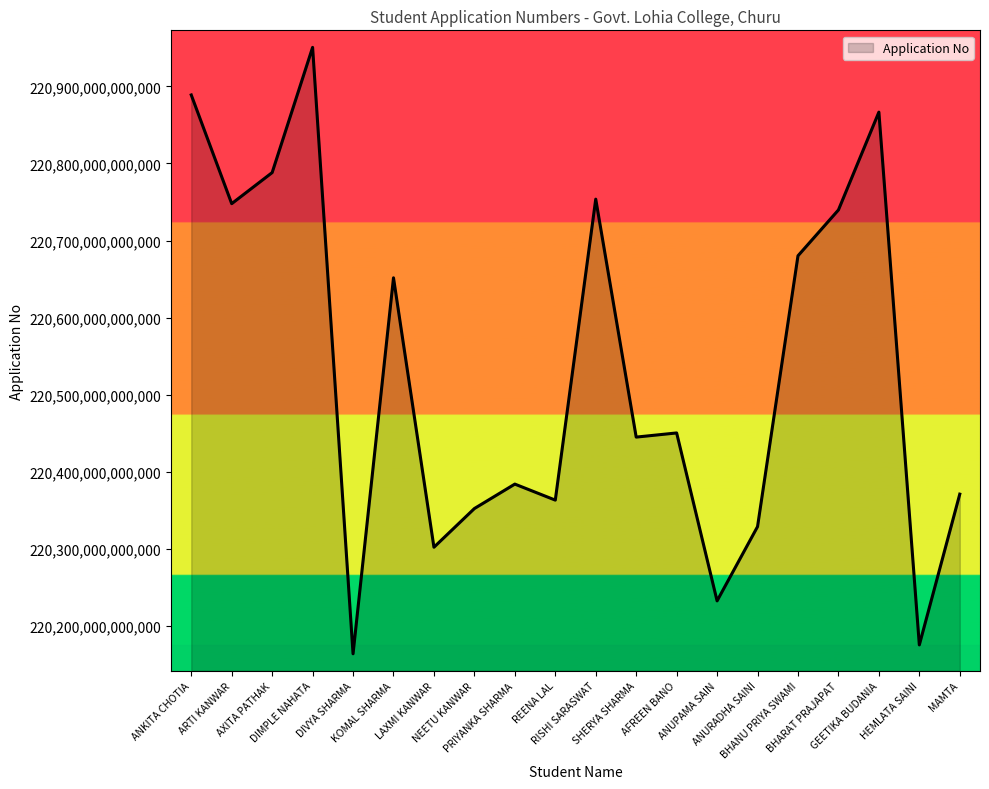

The value at AFREEN BANO is 220450635423053. True or false?

True